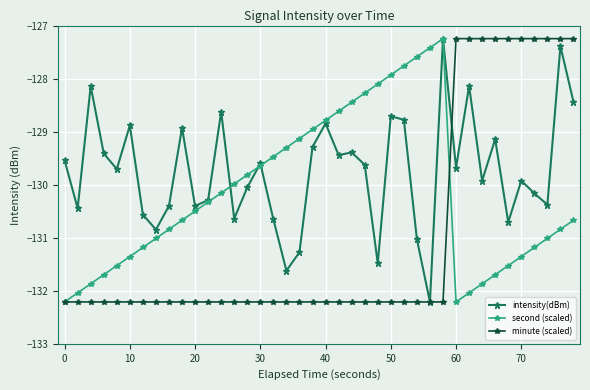

Which series has the largest total across all categories?

intensity(dBm)